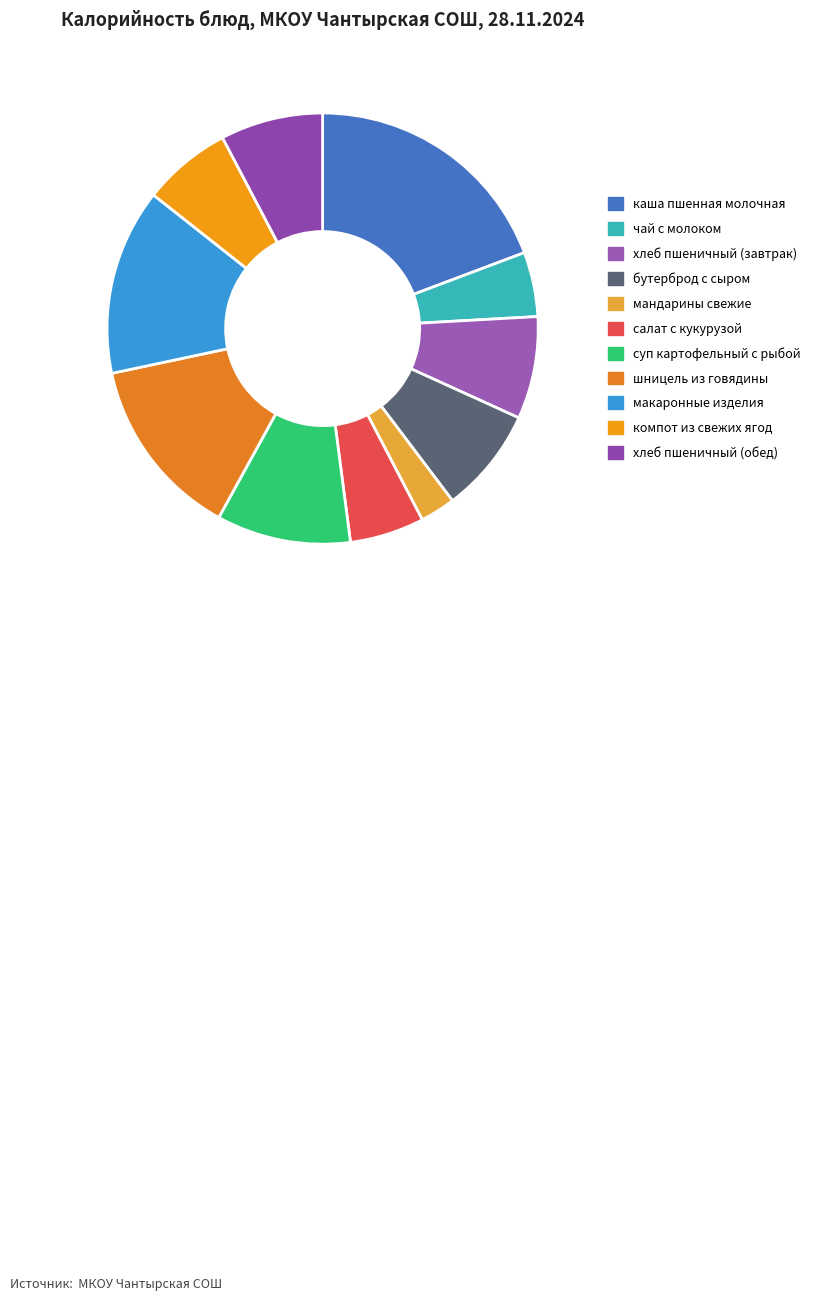

Is it true that компот из свежих ягод is 7% of the pie?

True